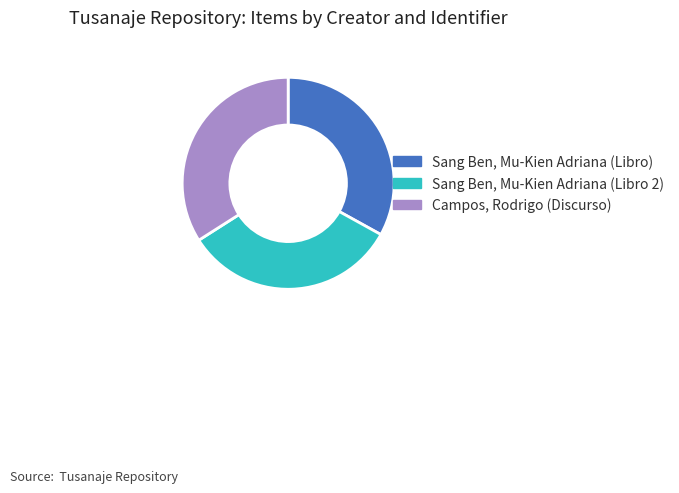

How many segments does this pie chart have?

3